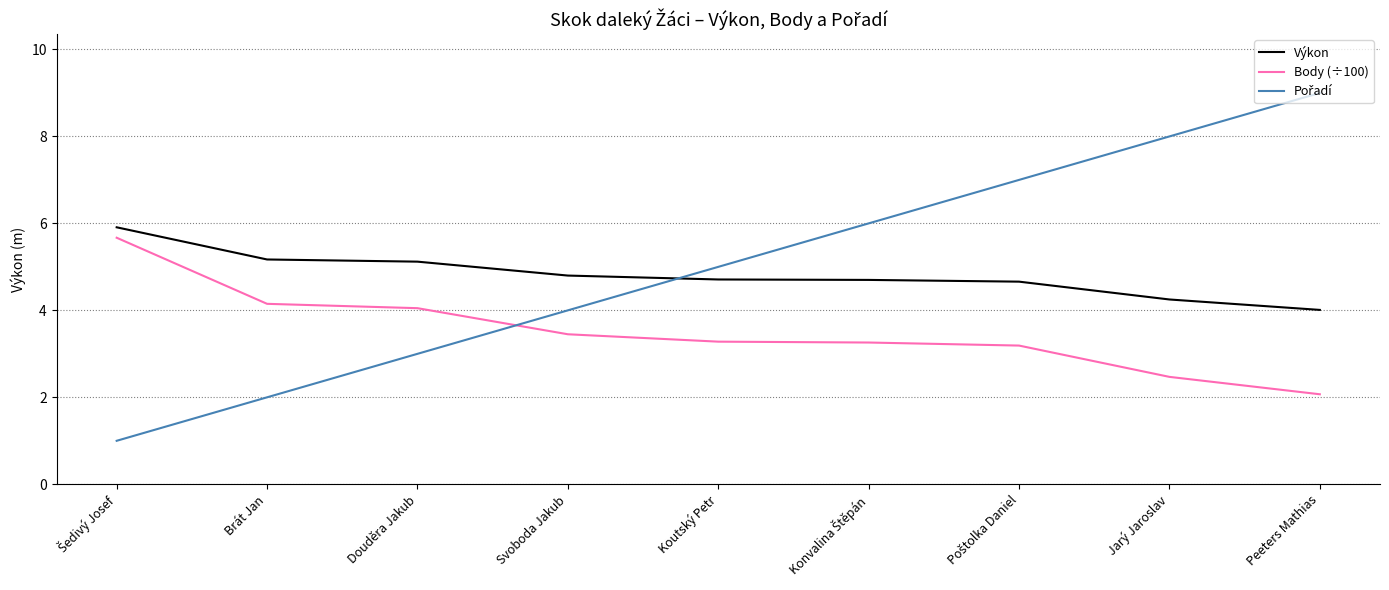

Which label corresponds to the largest value in the chart?

Peeters Mathias